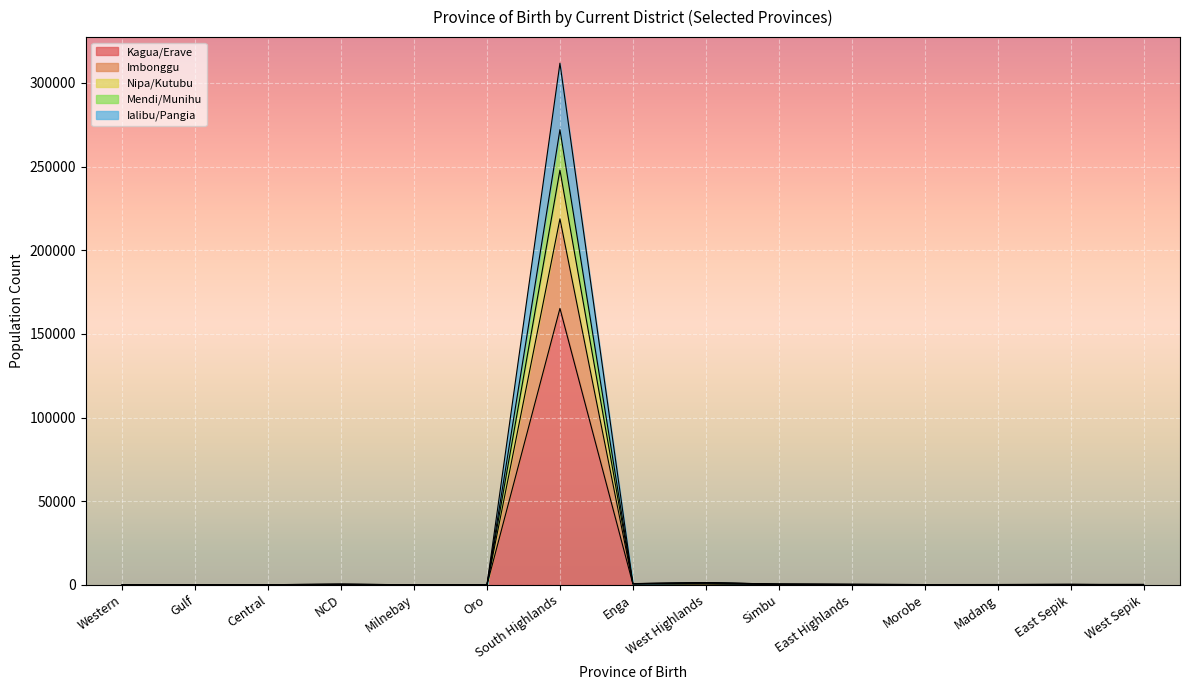

What value does the Kagua/Erave series have at Western, to the nearest 100?

100